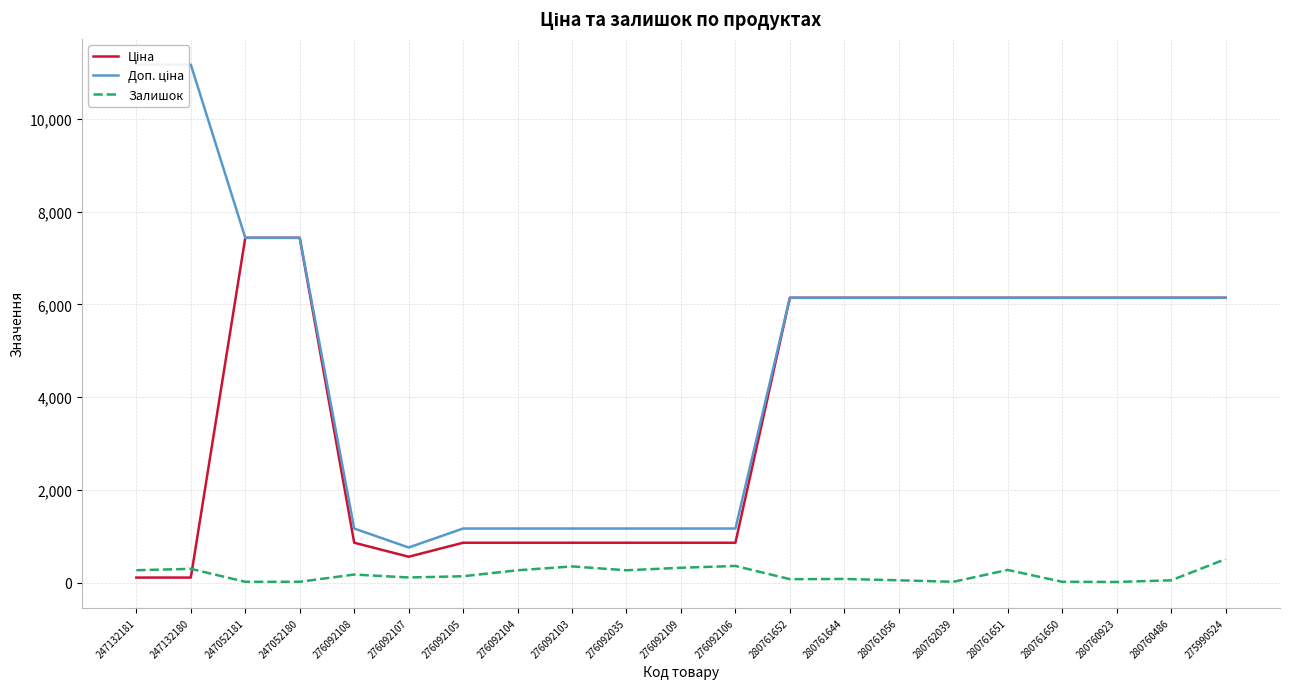

Where is the first local maximum for Залишок?

247132180